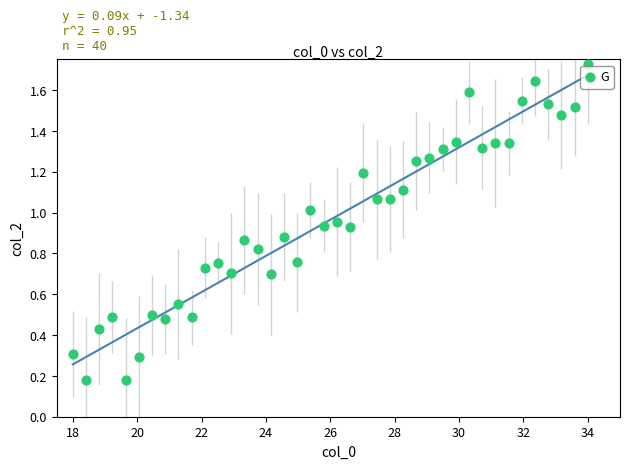

What is the range of X values (max minus min)?

16.0